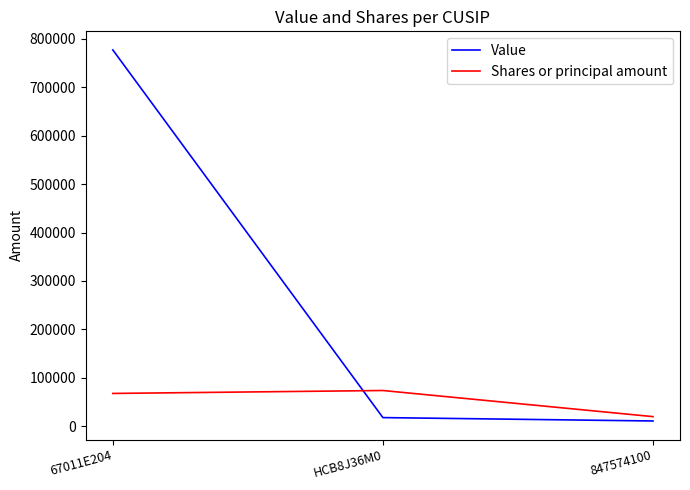

At which category does the chart reach its minimum across all series?

847574100